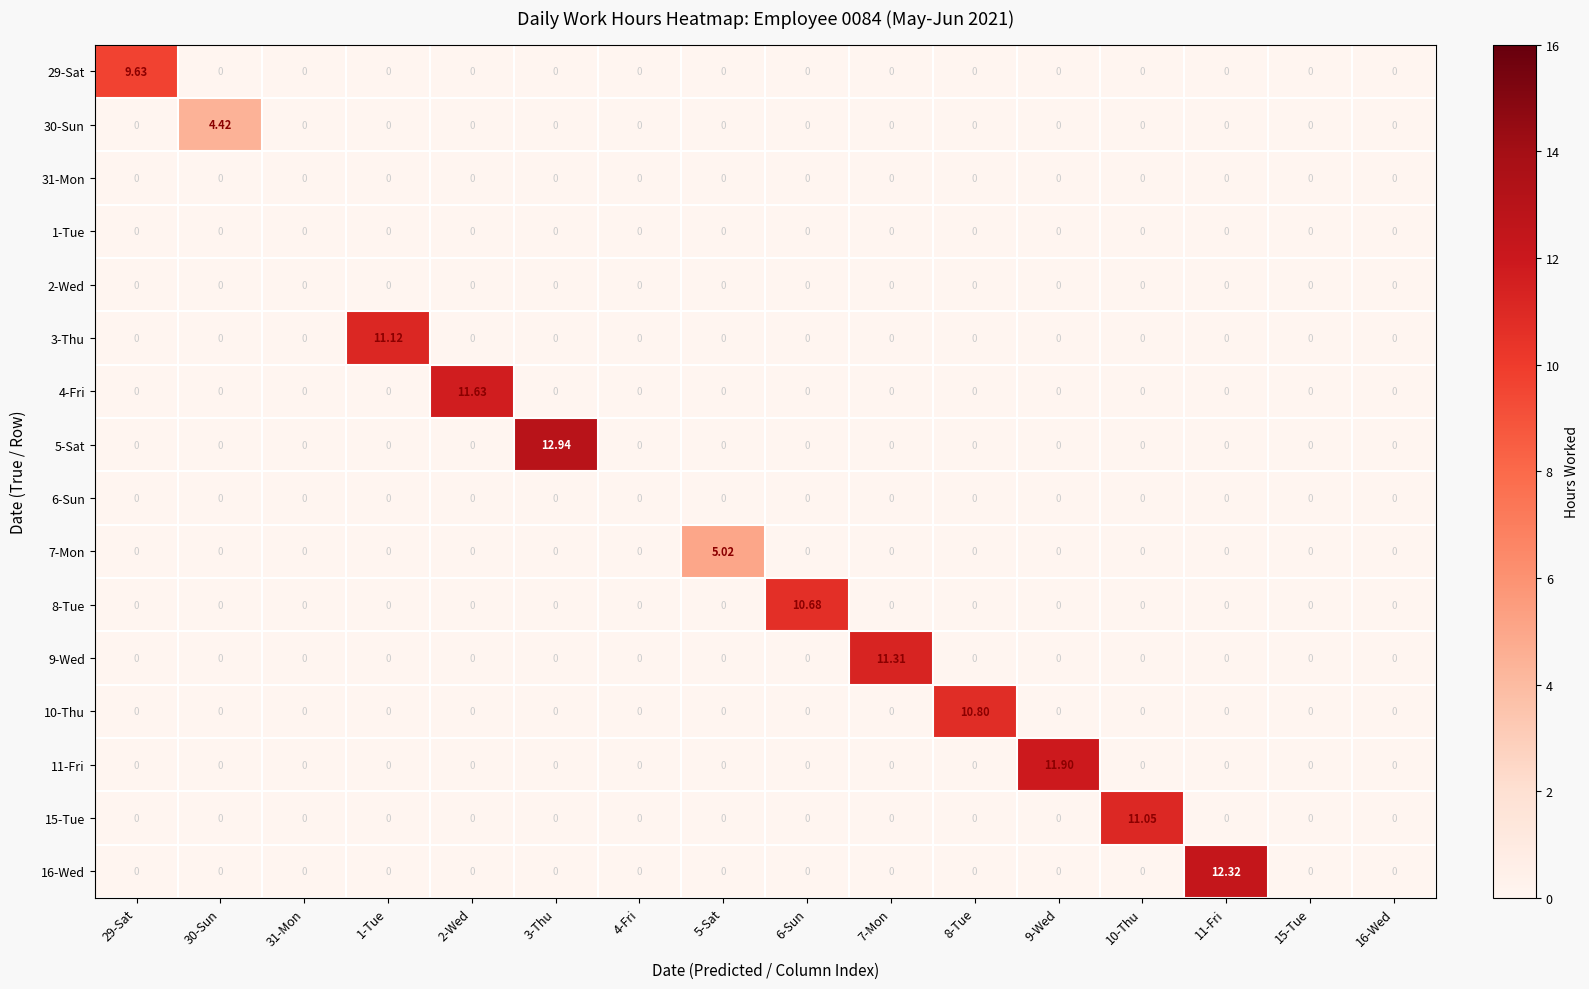

Which series has the widest spread of values?

5-Sat